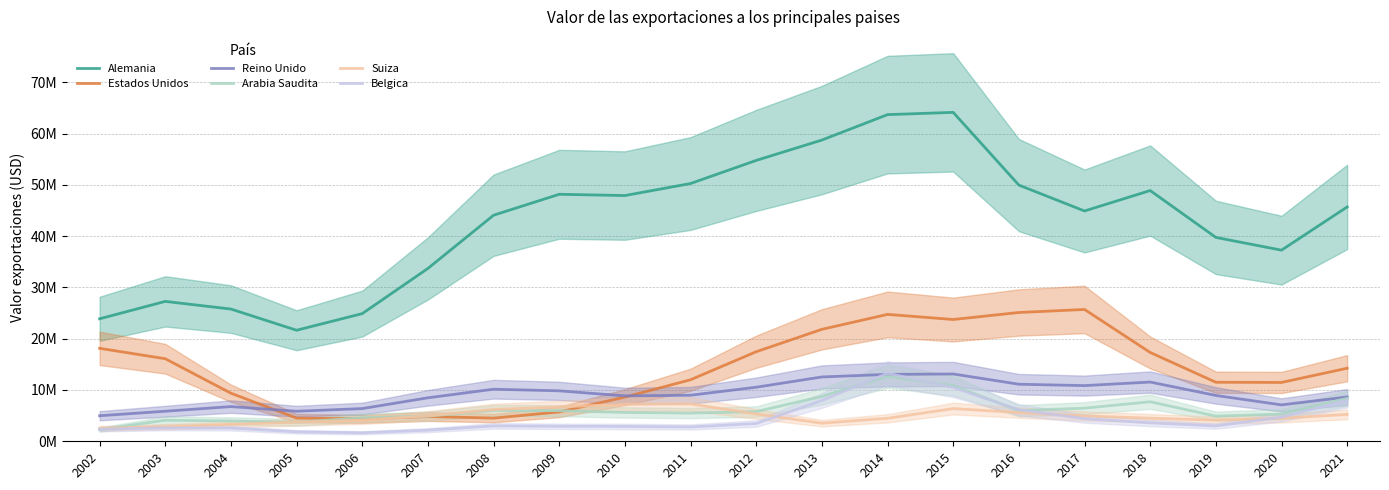

The Reino Unido series shows 9861129.0 at 2006. True or false?

False